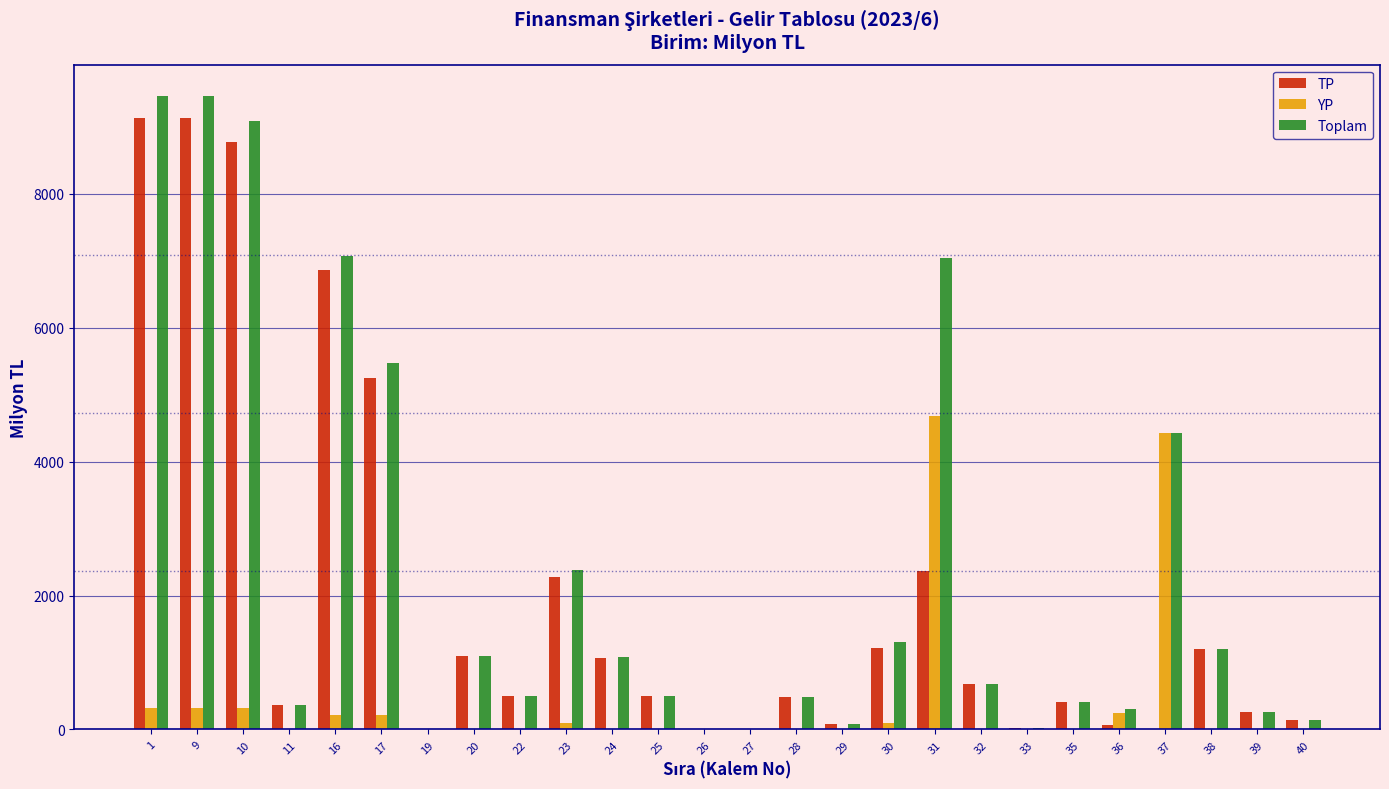

The value of YP at 31 is 2852. True or false?

False